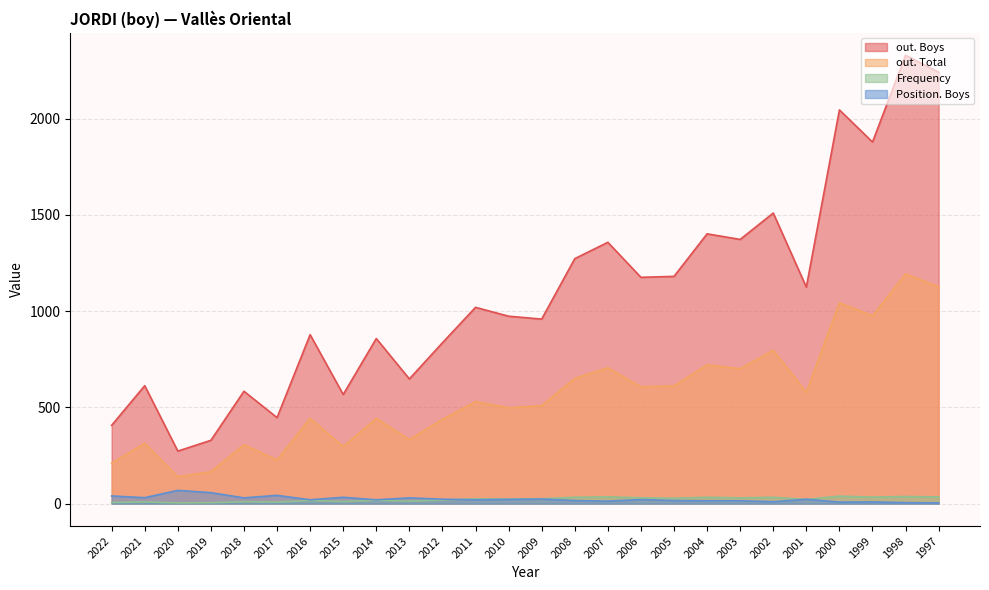

What is the lowest value of the Frequency series?

4